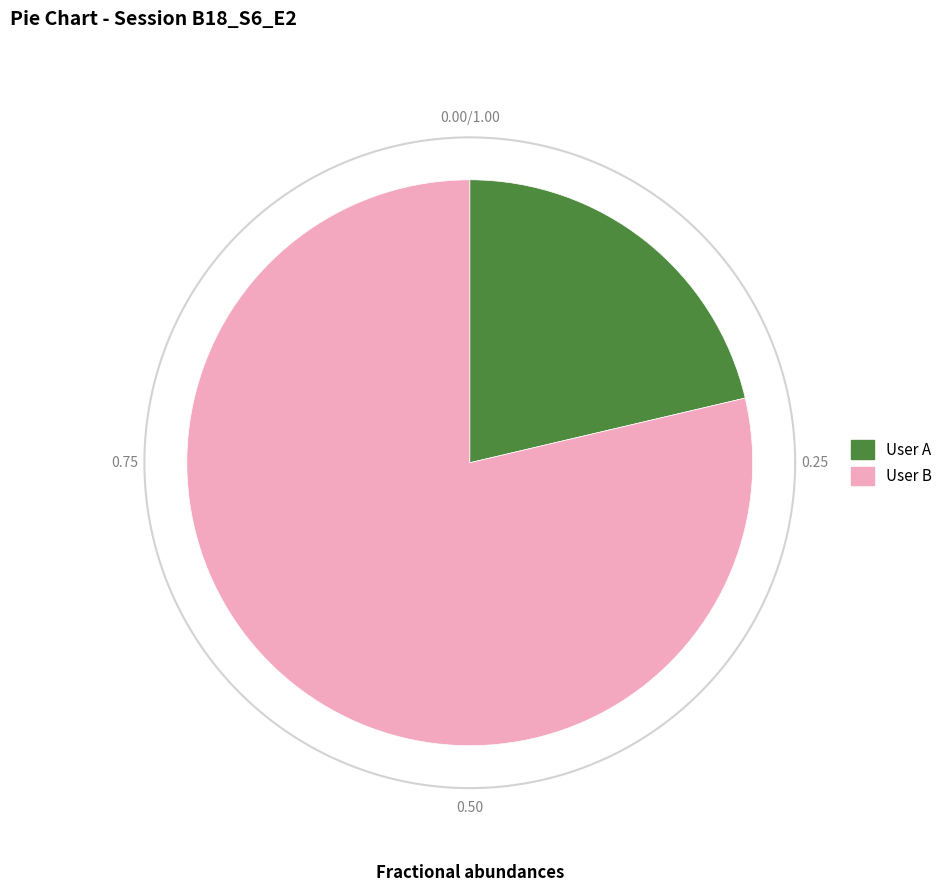

Which category has the biggest portion of the pie?

User B